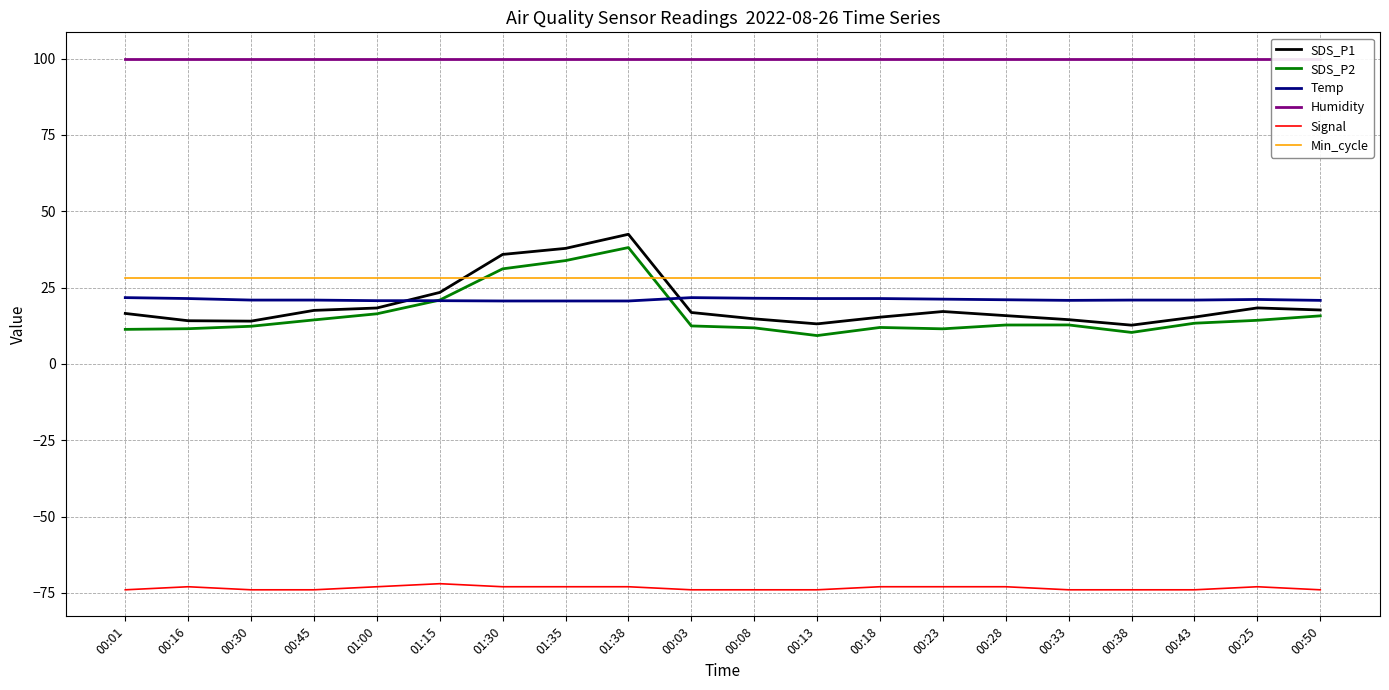

Between 00:28 and 00:18, which is larger?

00:28